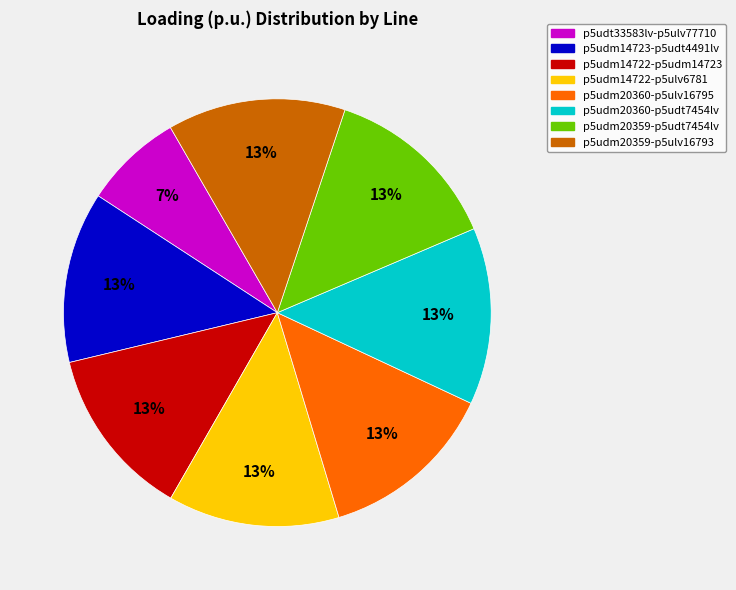

To the nearest percent, what is the average slice percentage?

12%